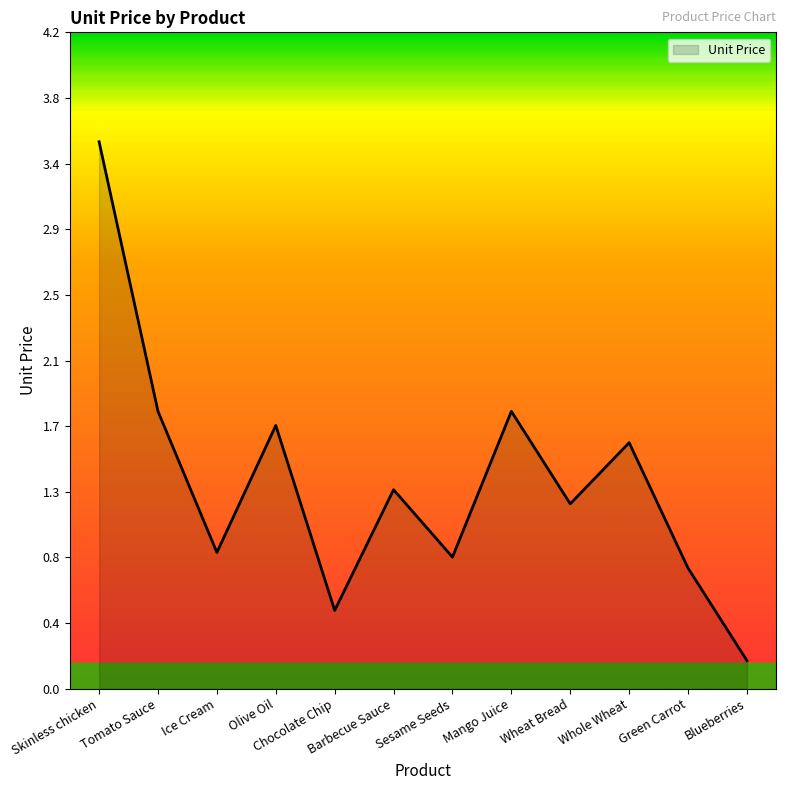

What is the difference between the maximum and minimum values?

3.3